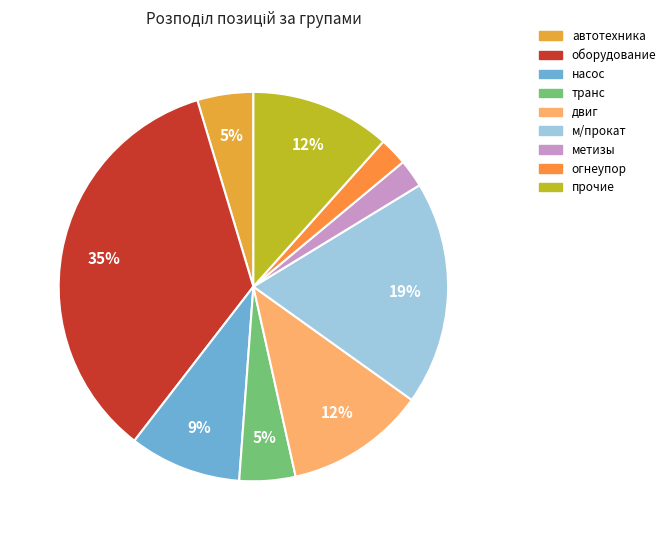

What percentage do двиг and огнеупор together represent?

14.0%